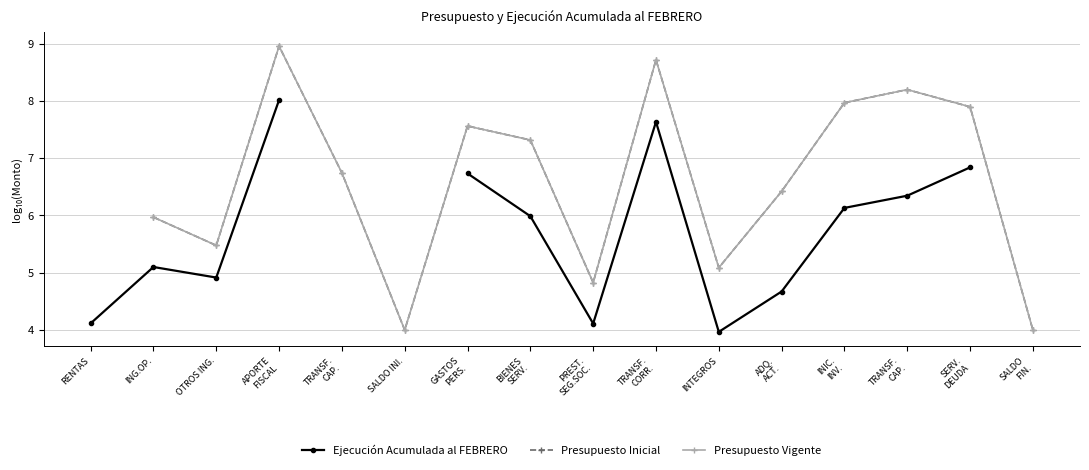

Count the number of data series in this chart.

3